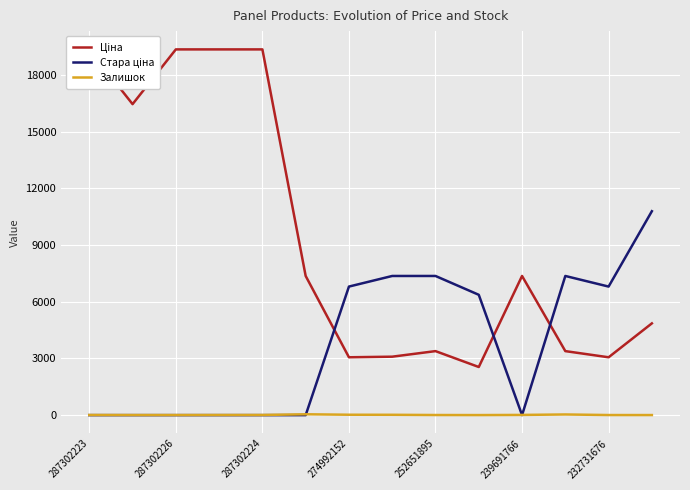

Which category has the lowest value in the Стара ціна series?

287302223